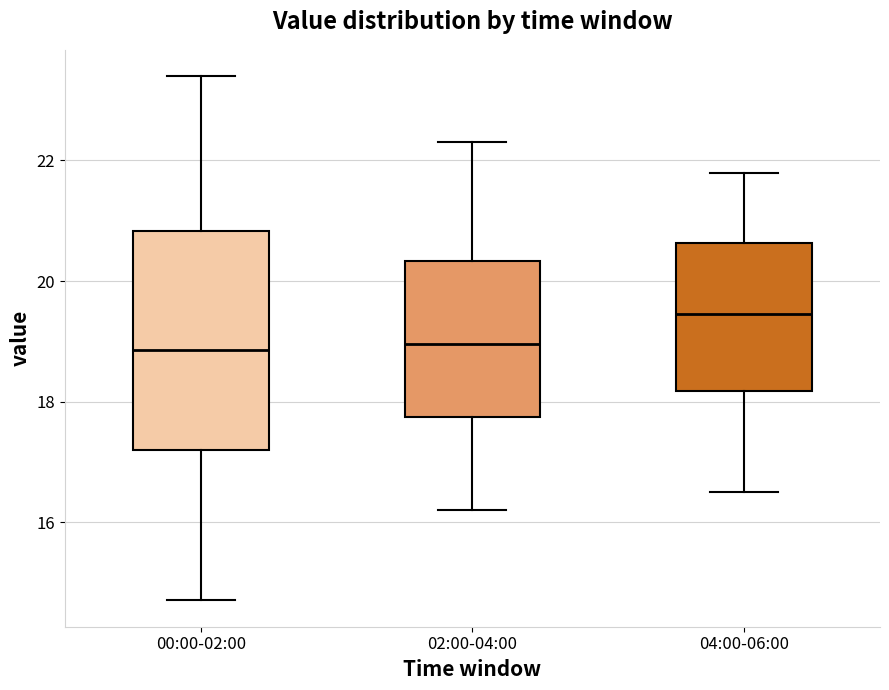

Reading left to right, transcribe this box plot: for each box, give where its median line is, the range the box spans, and where its two whiskers end, as read against the y-axis. The values are not printed on the chart, so give them approximately, as read against the axis.

00:00-02:00: median 18.8, box 17.2 to 20.8, whiskers 14.8 to 23.4
02:00-04:00: median 19.0, box 17.8 to 20.4, whiskers 16.2 to 22.4
04:00-06:00: median 19.4, box 18.2 to 20.6, whiskers 16.6 to 21.8